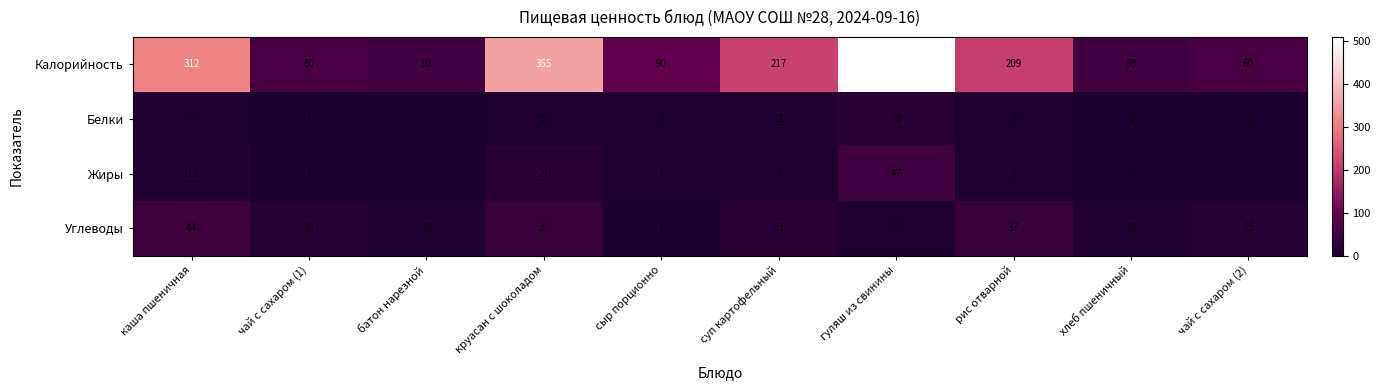

What is the sum of the Жиры values at каша пшеничная and батон нарезной?

11